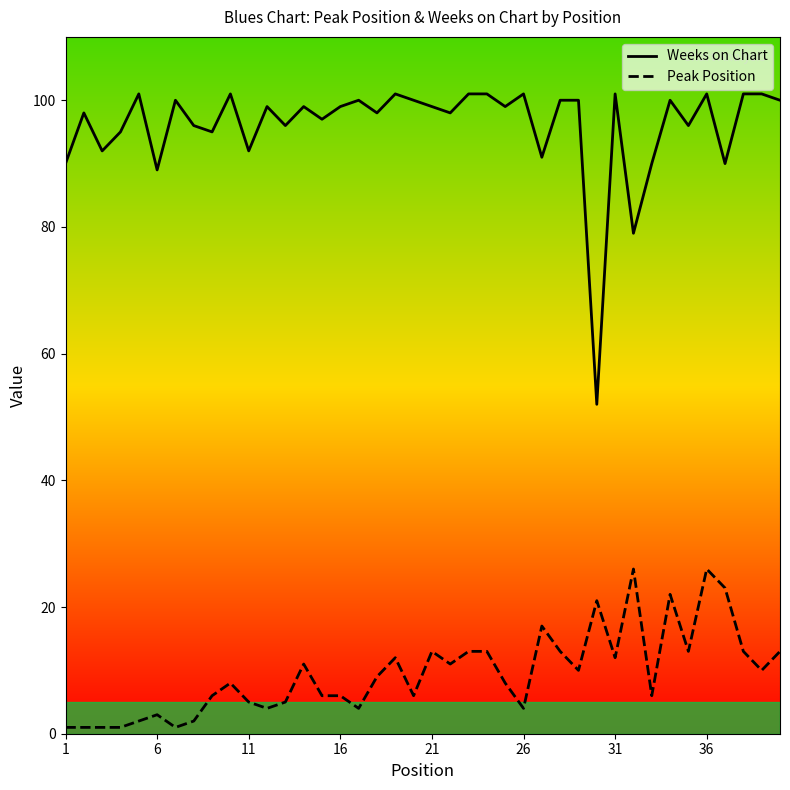

At how many categories does at least one series exceed 89?

37